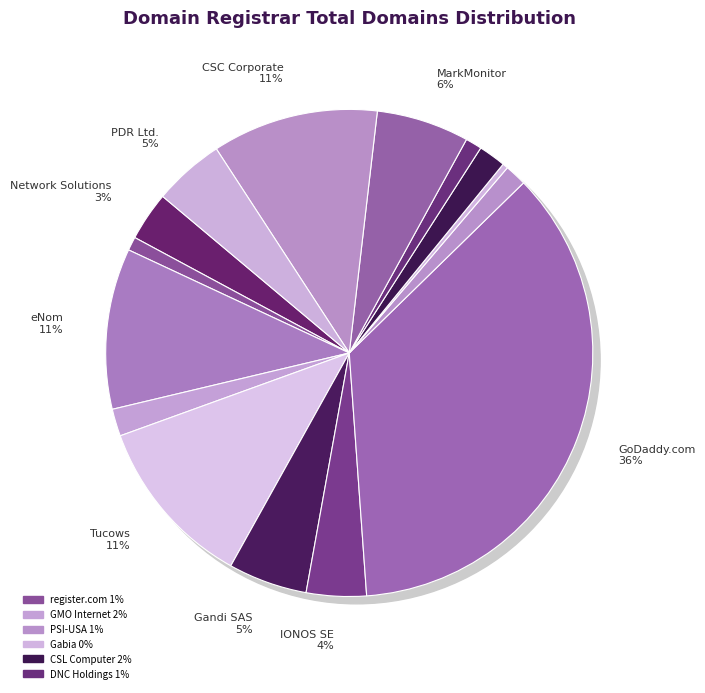

Which category has the biggest portion of the pie?

GoDaddy.com